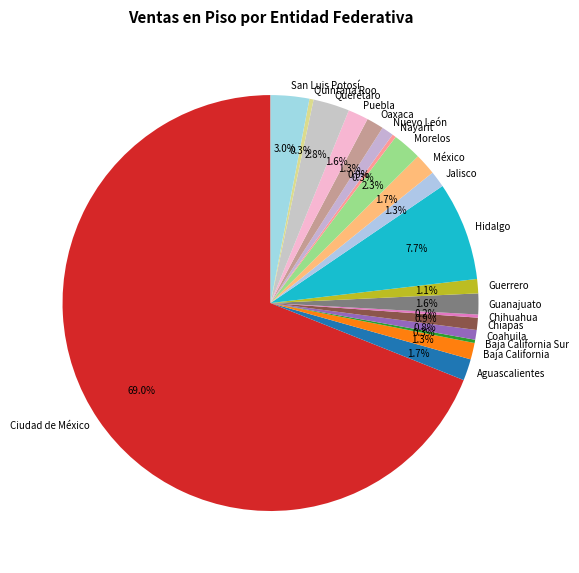

To the nearest percent, what is the difference between the largest and smallest slice percentages?

69%